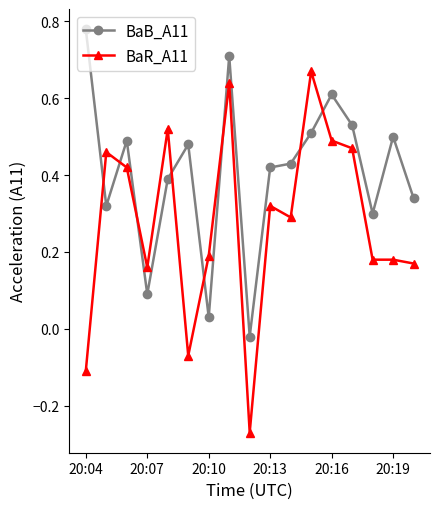

At how many categories does at least one series exceed 0?

16